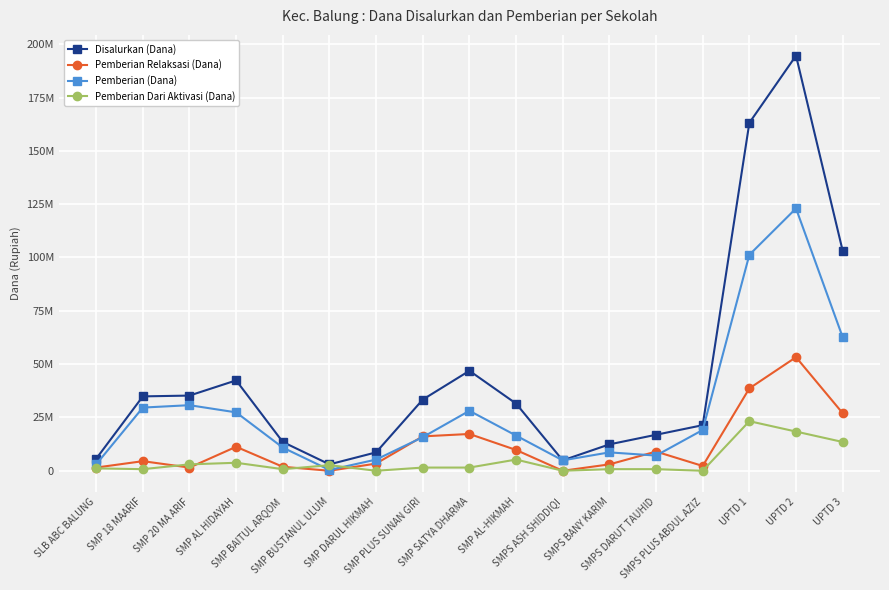

In Disalurkan (Dana), how many points are lower than both neighbors (excluding endpoints)?

2